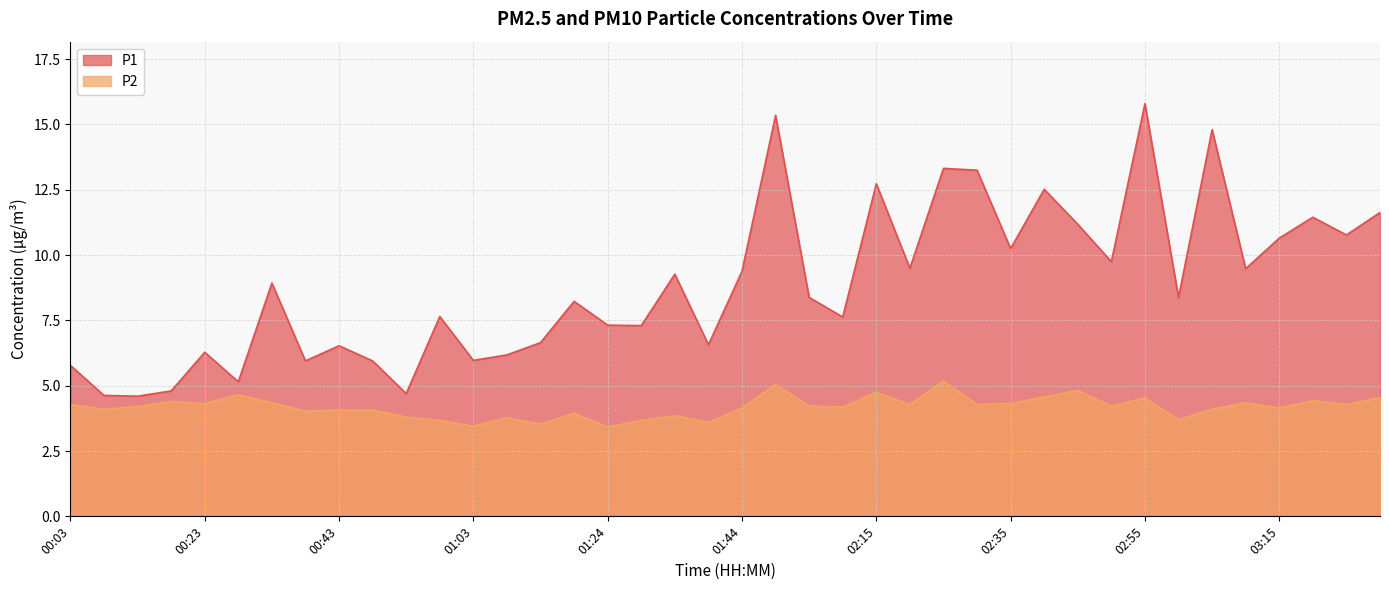

What is the difference between the P1 values at 00:58 and 01:18?

0.6